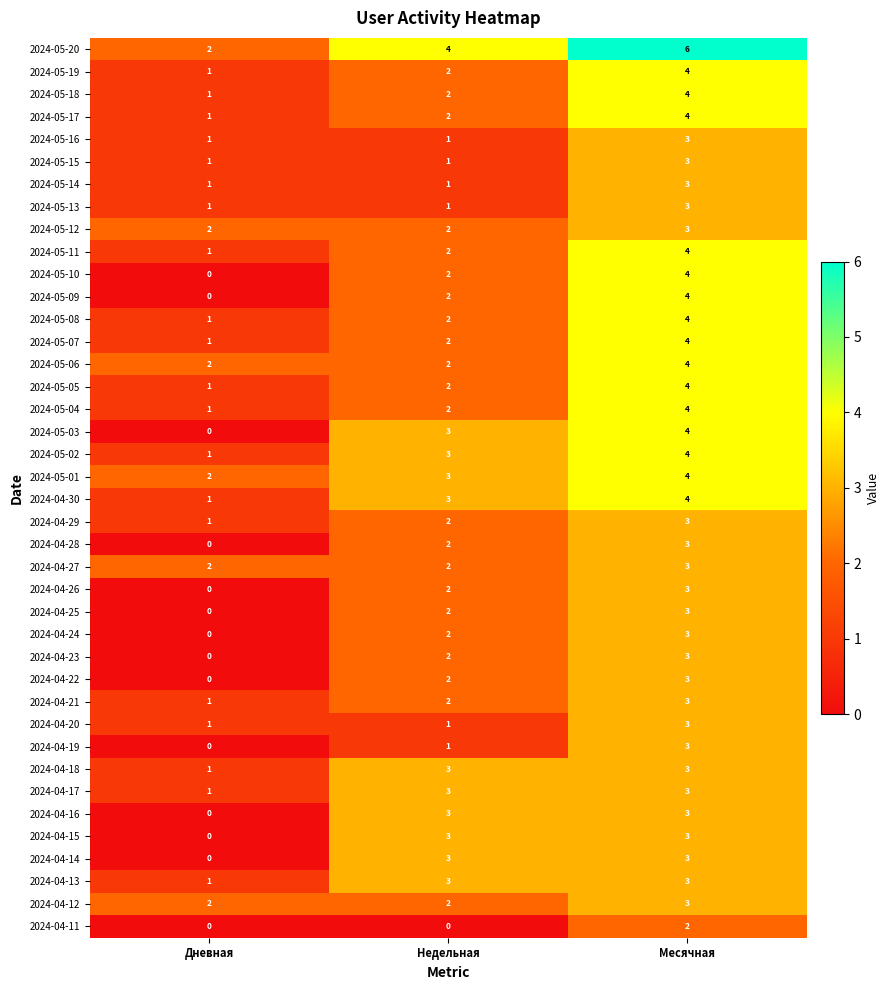

Rank the categories by 2024-05-10 value from highest to lowest.

Месячная, Недельная, Дневная